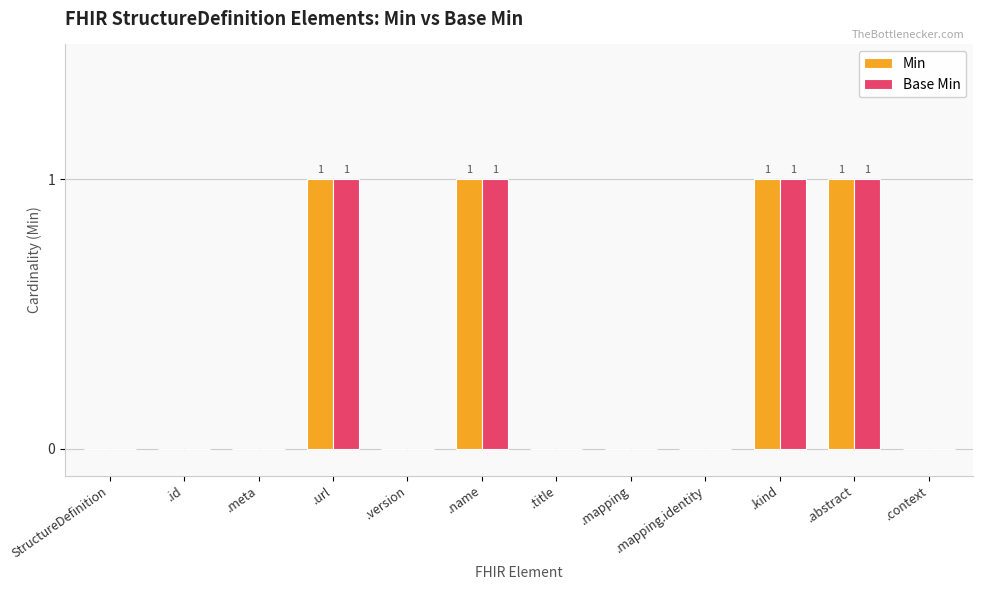

What is the sum of all Base Min values?

4